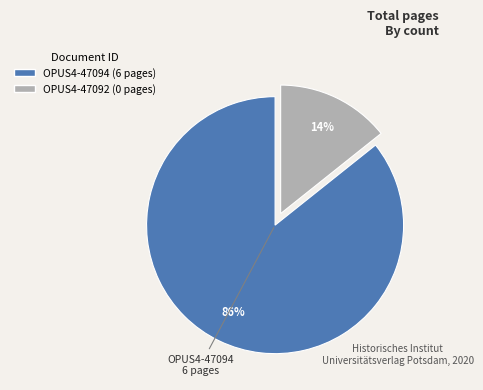

Rank the categories by value from highest to lowest.

OPUS4-47094, OPUS4-47092